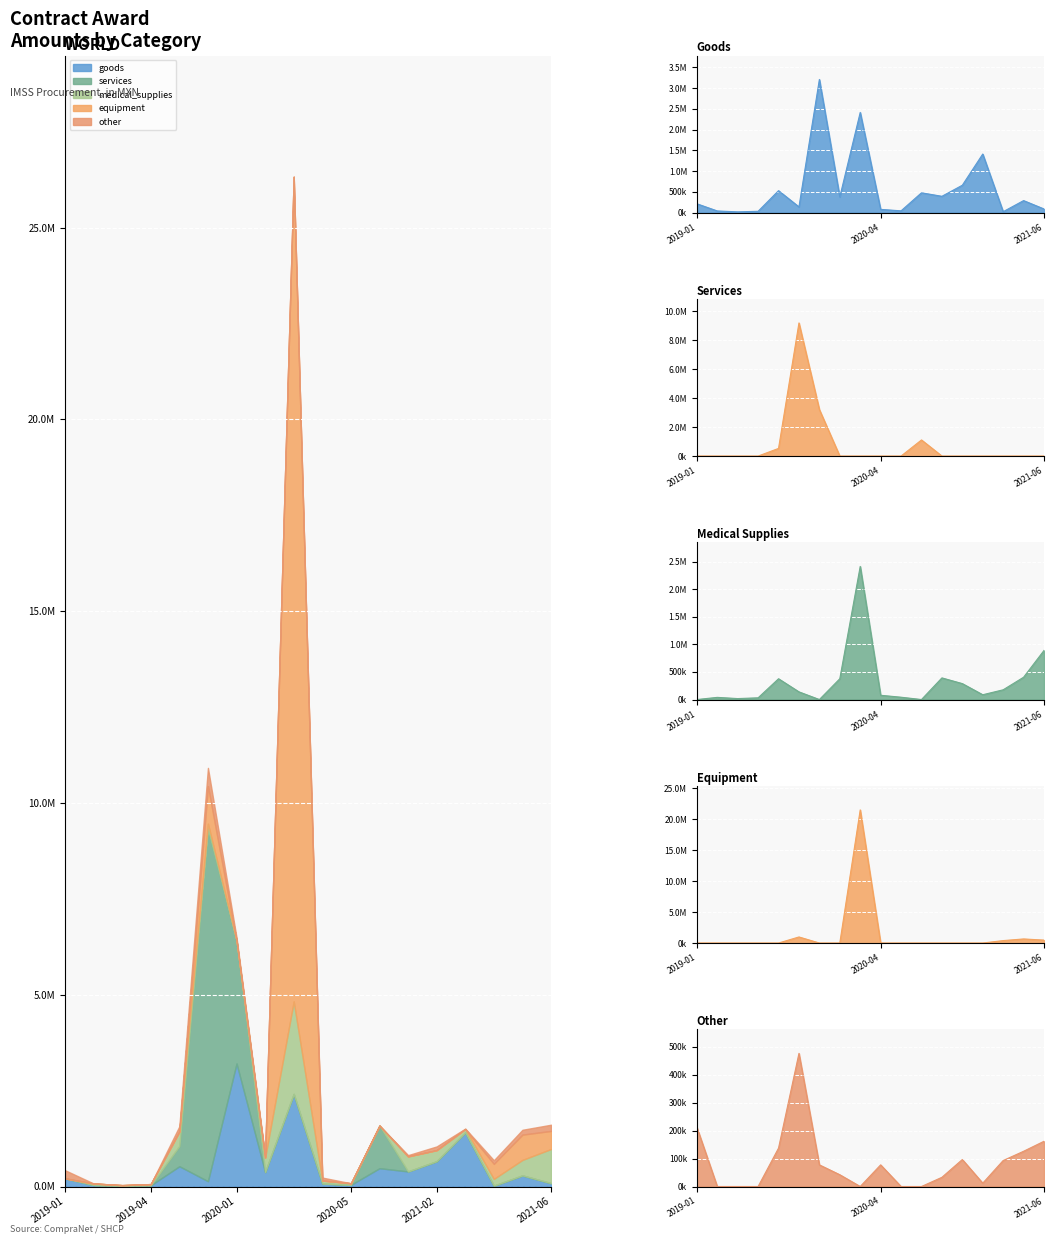

What position from the left is 2020-06?

12